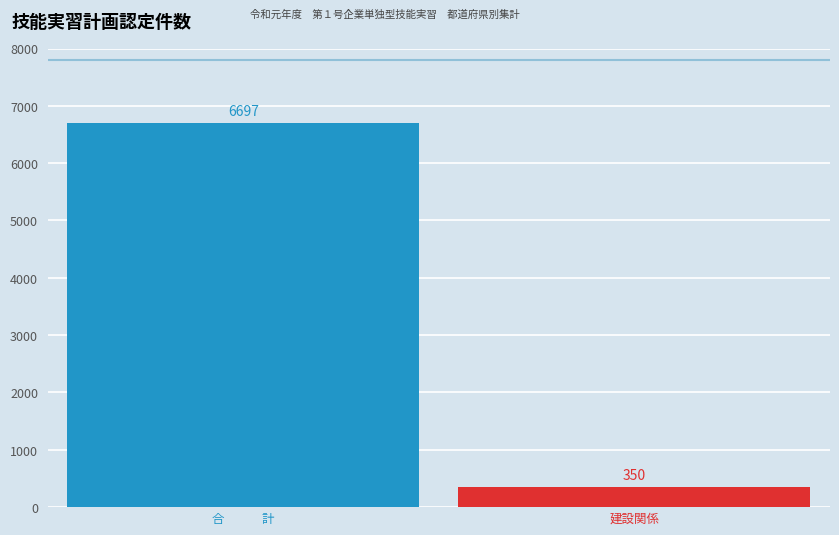

What is the minimum value shown in the chart?

350